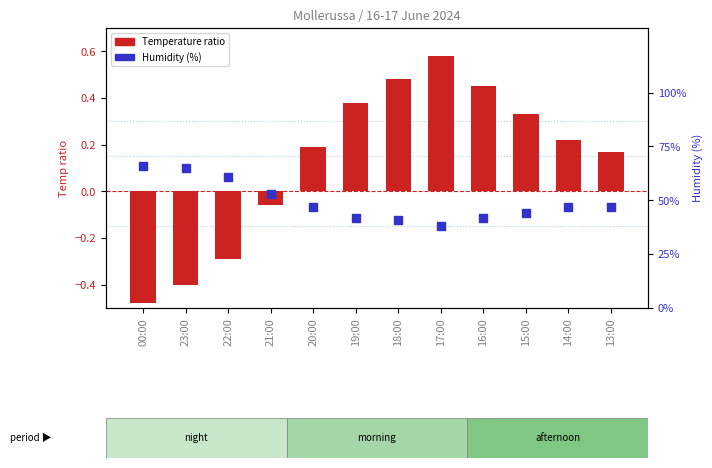

What are all the series names shown in the legend?

Temperature ratio, Humidity (%)